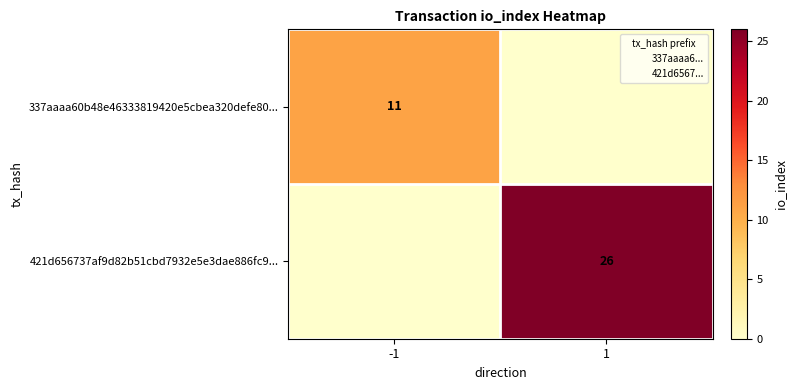

What is the sum of the 337aaaa60b48e46333819420e5cbea320defe80... values at 1 and -1?

11